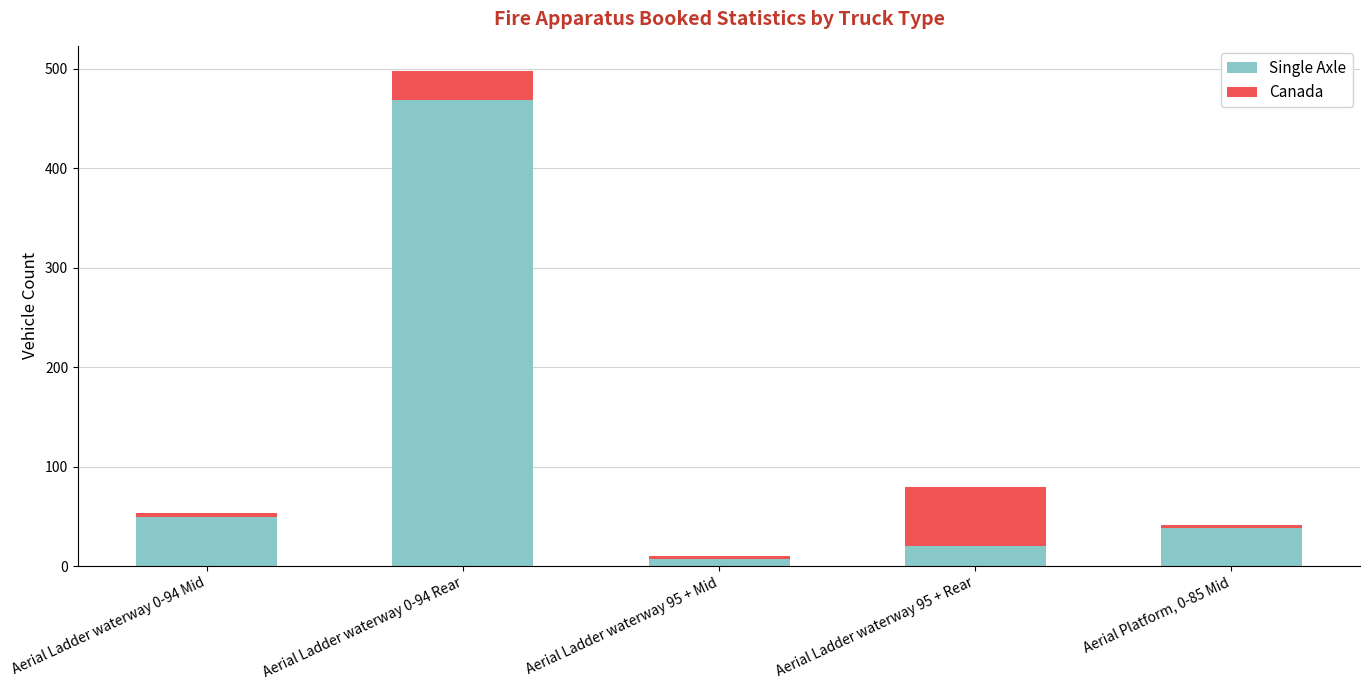

At which category is the sum across all series the highest?

Aerial Ladder waterway 0-94 Rear